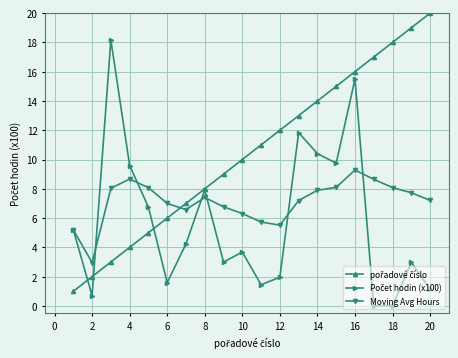

Which series has the largest range (max minus min)?

pořadové číslo